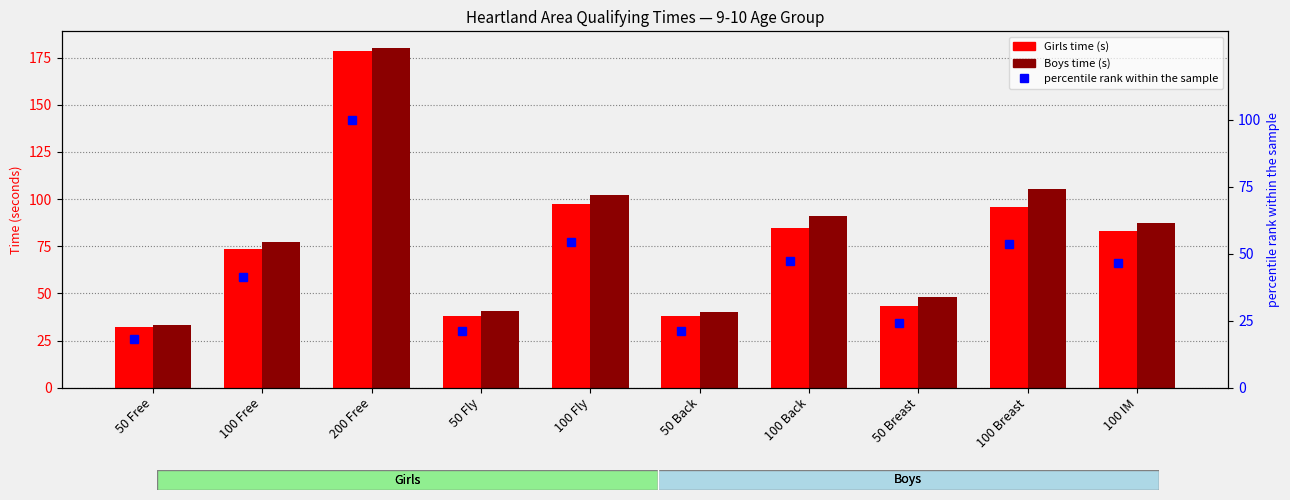

What is the sum of the percentile rank (Girls) values at 100 Back and 100 Breast?

101.0